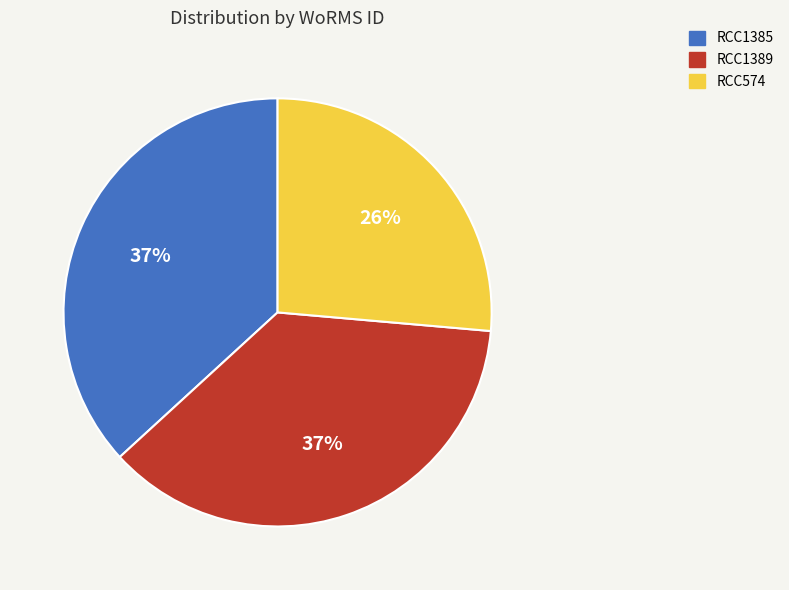

To the nearest percent, what is the average slice percentage?

33%